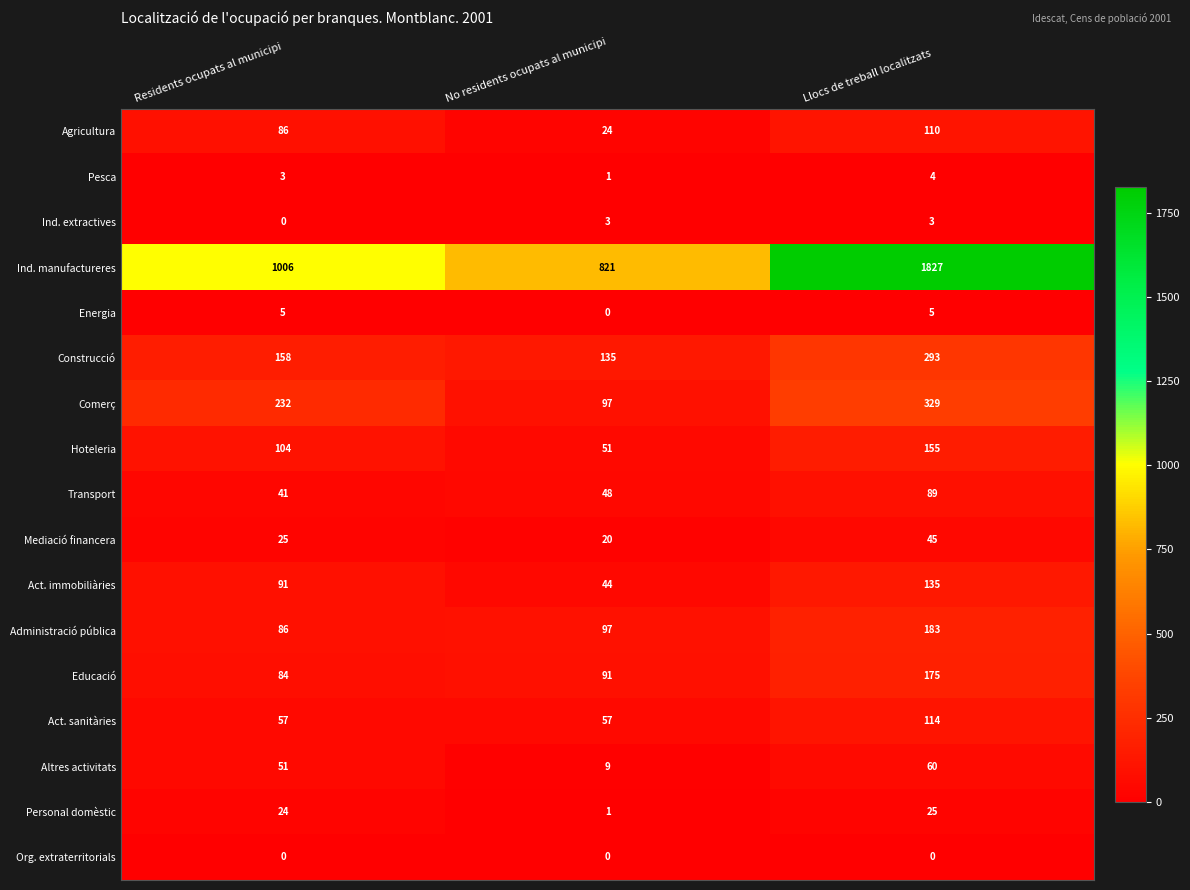

What is the difference between the highest and lowest values at Residents ocupats al municipi?

1006